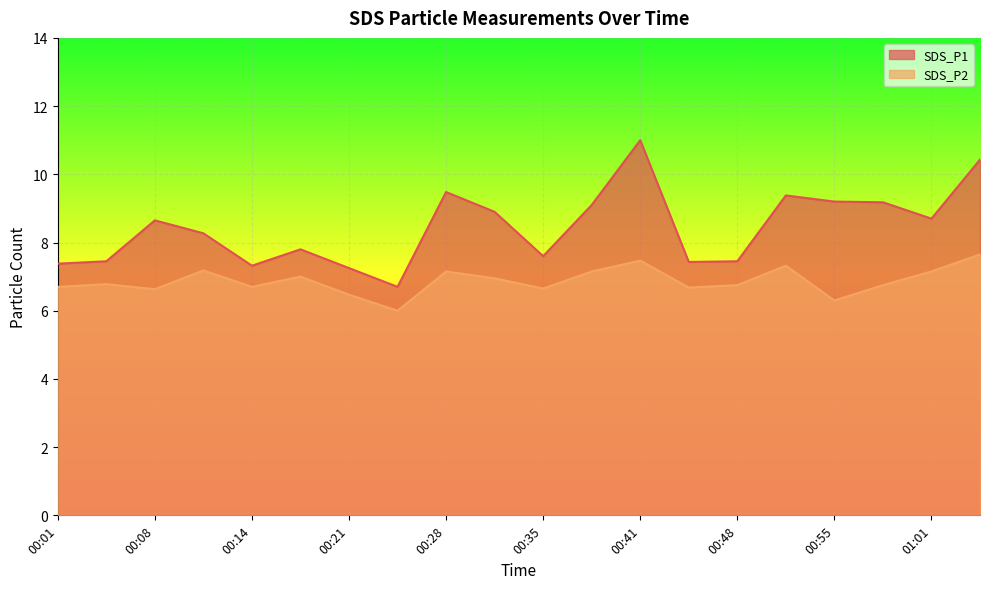

What is the minimum value shown in the chart?

6.0